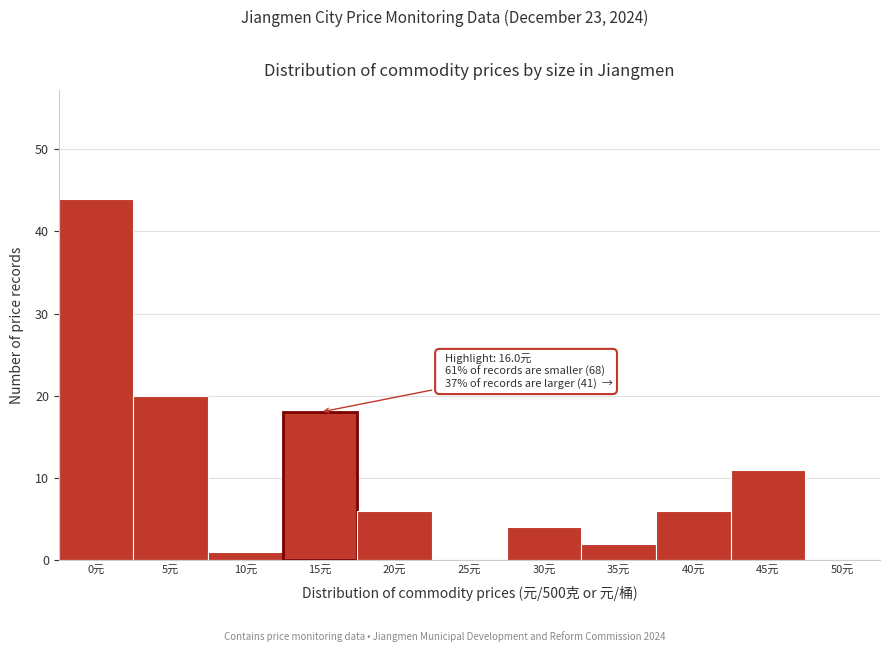

Reading left to right, transcribe all the data shown in this chart.

0元=44	5元=20	10元=1	15元=18	20元=6	25元=0	30元=4	35元=2	40元=6	45元=11	50元=0